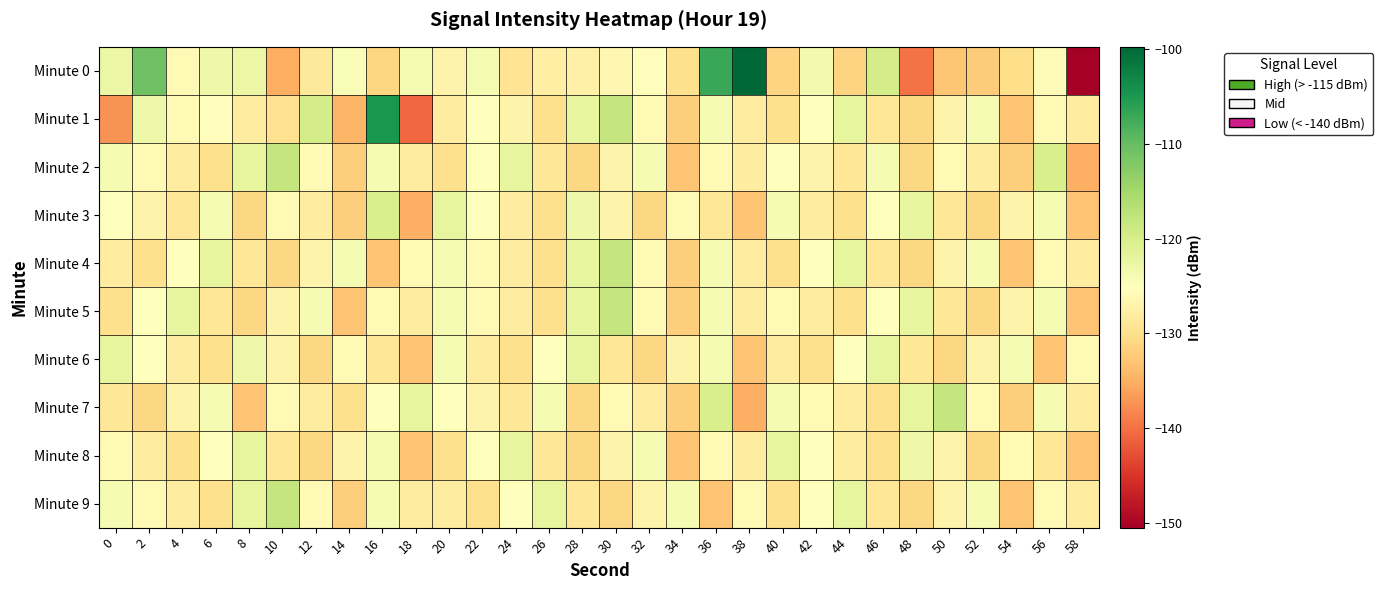

At which category is the sum across all series the highest?

36